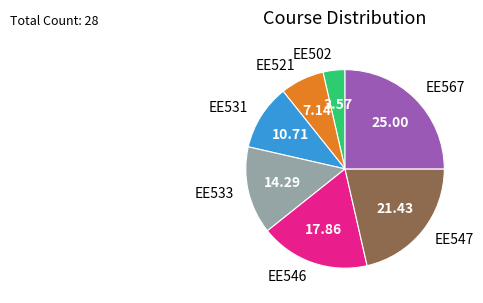

How many segments does this pie chart have?

7